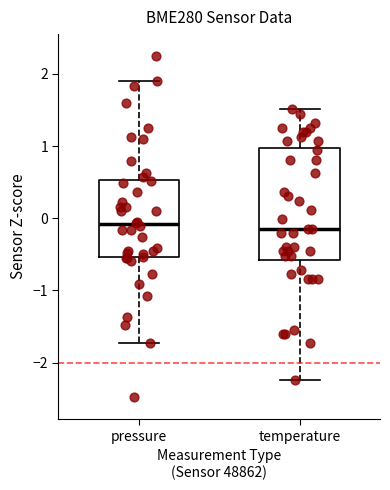

Reading left to right, read every box against the y-axis: the position of its median line, the range the box covers, and the ends of its whiskers. The values are not printed on the chart, so give them approximately, as read against the axis.

pressure: median -0.1, box -0.5 to 0.5, whiskers -1.7 to 1.9
temperature: median -0.1, box -0.6 to 1.0, whiskers -2.2 to 1.5